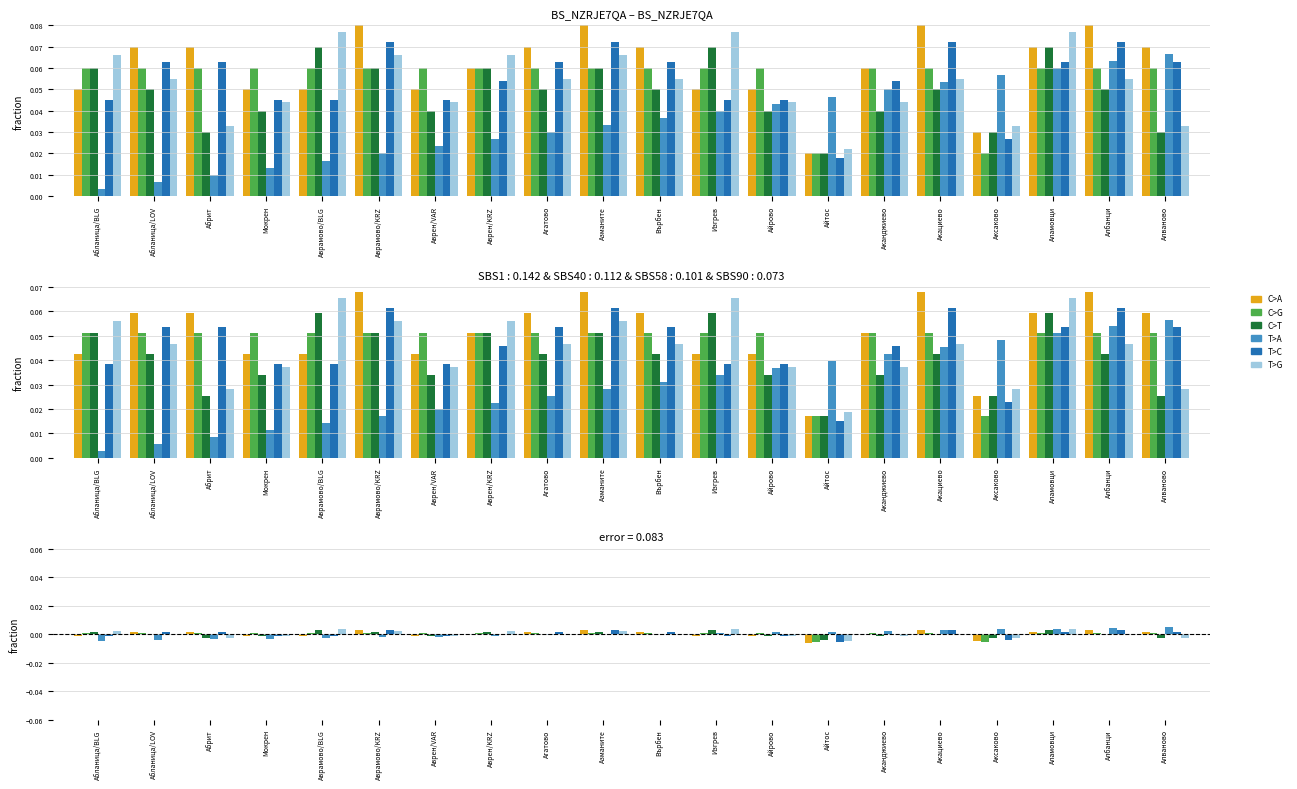

List the labels in order of C>G value, largest first.

Абланица/BLG, Абланица/LOV, Абрит, Мокрен, Аврамово/BLG, Аврамово/KRZ, Аврен/VAR, Аврен/KRZ, Агатово, Азманите, Върбен, Изгрев, Айрово, Аканджиево, Акациево, Аламовци, Албанци, Алваново, Айтос, Аксаково